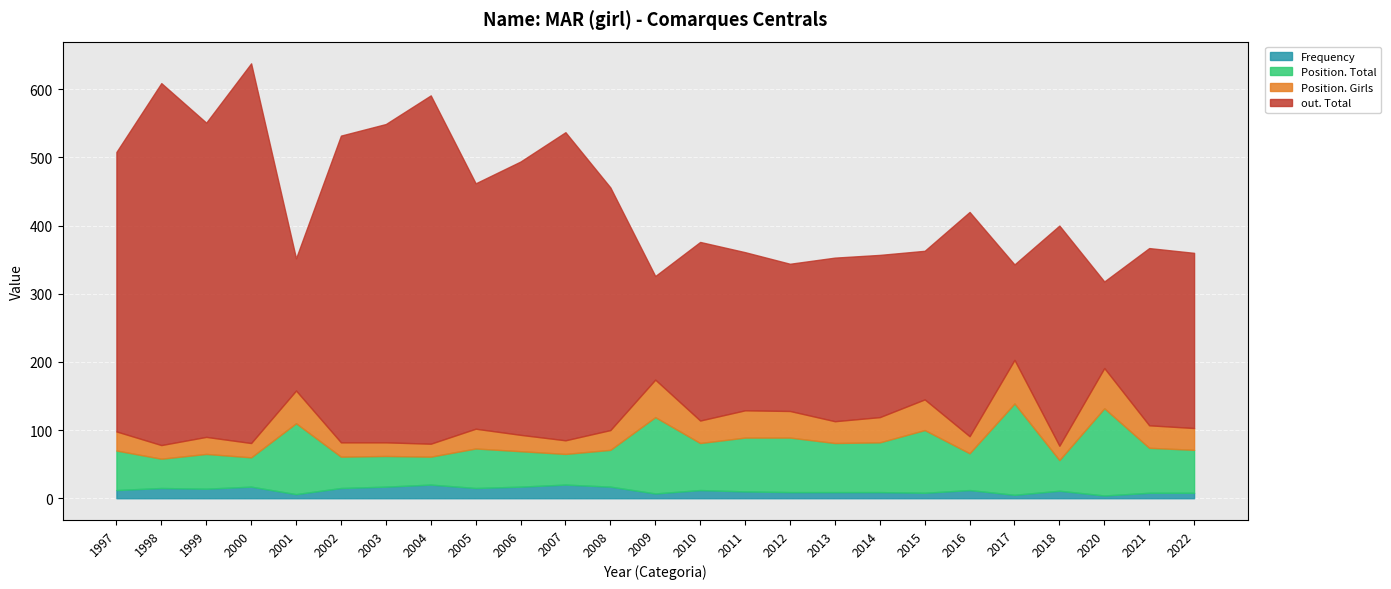

The Position. Girls series shows 10 at 2004. True or false?

False